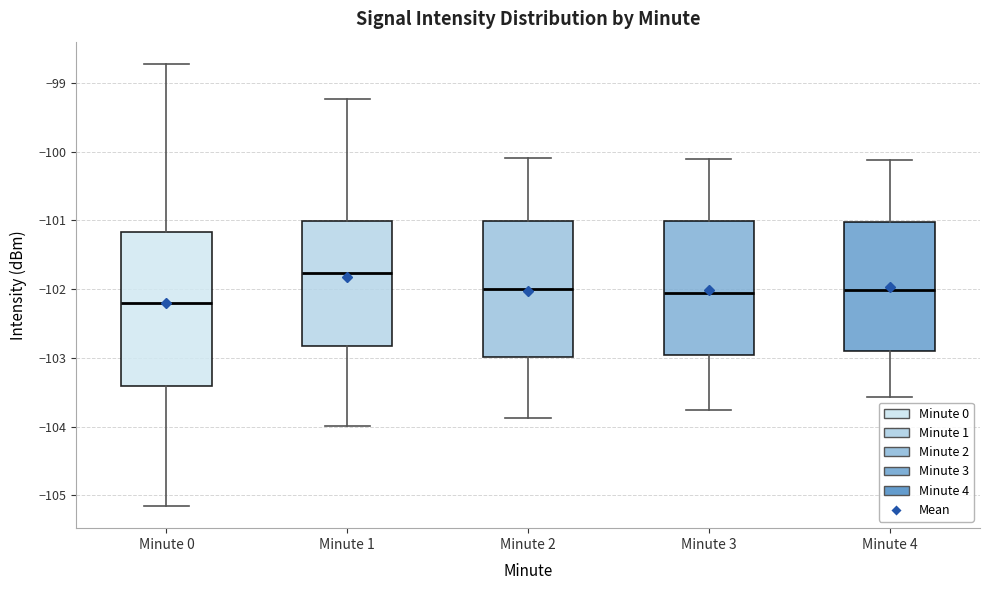

Which box is the tallest, from its lower edge to its upper edge?

Minute 0